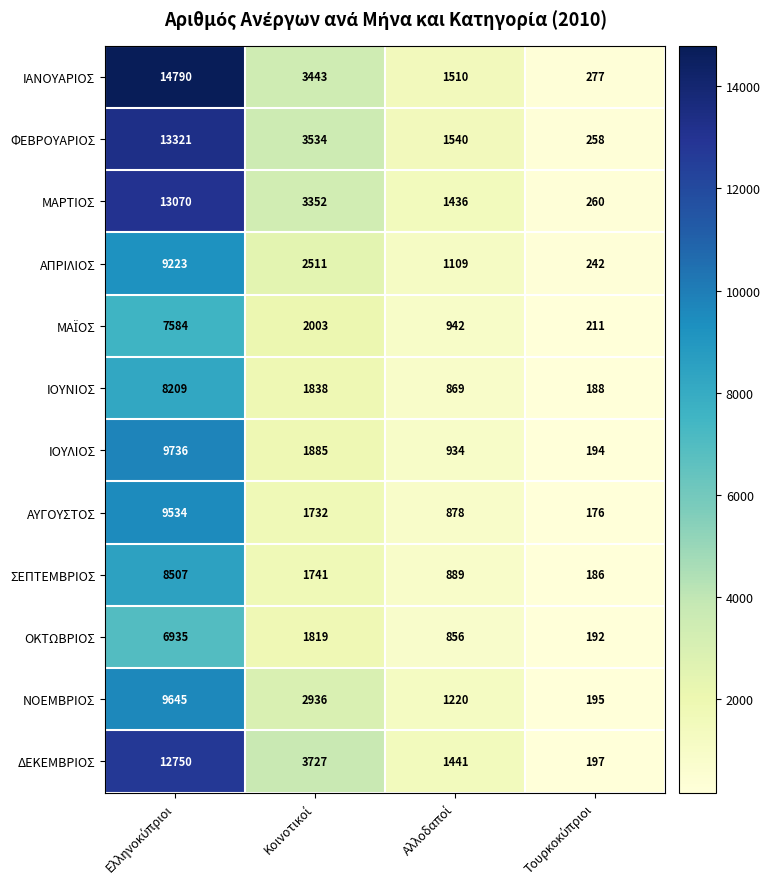

What is the difference between the second highest and minimum values in the ΟΚΤΩΒΡΙΟΣ series?

1627